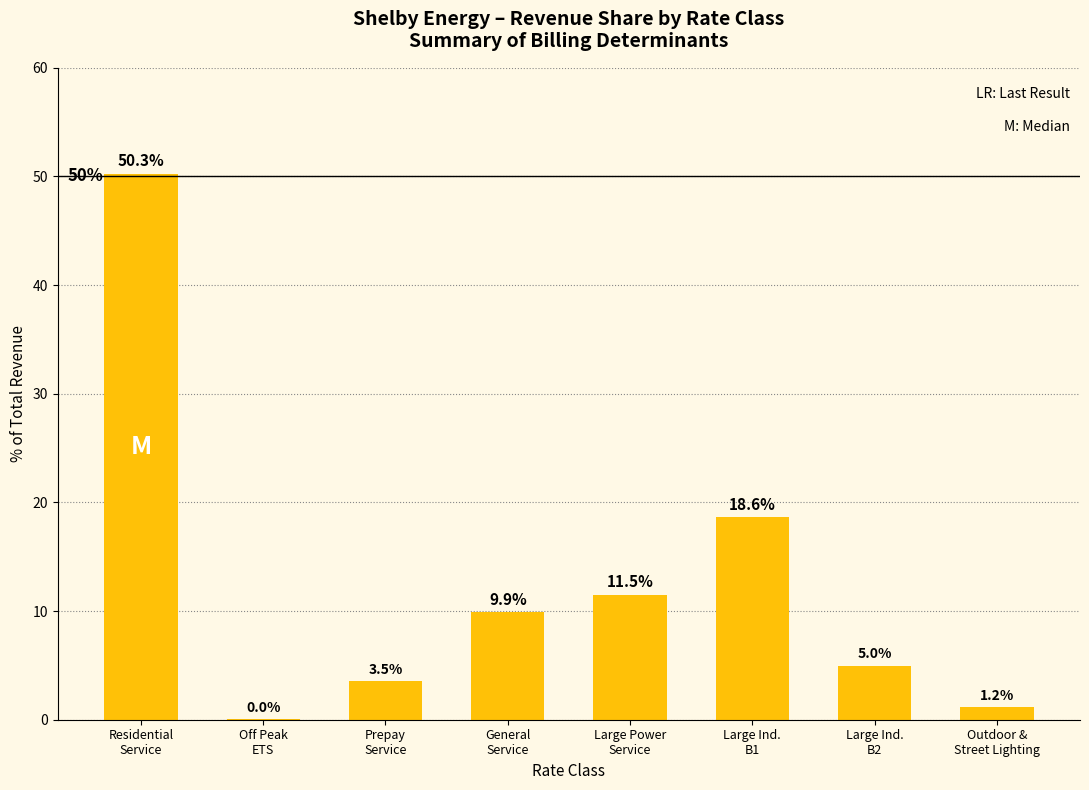

Is it true that the value at General
Service is 4.9?

False